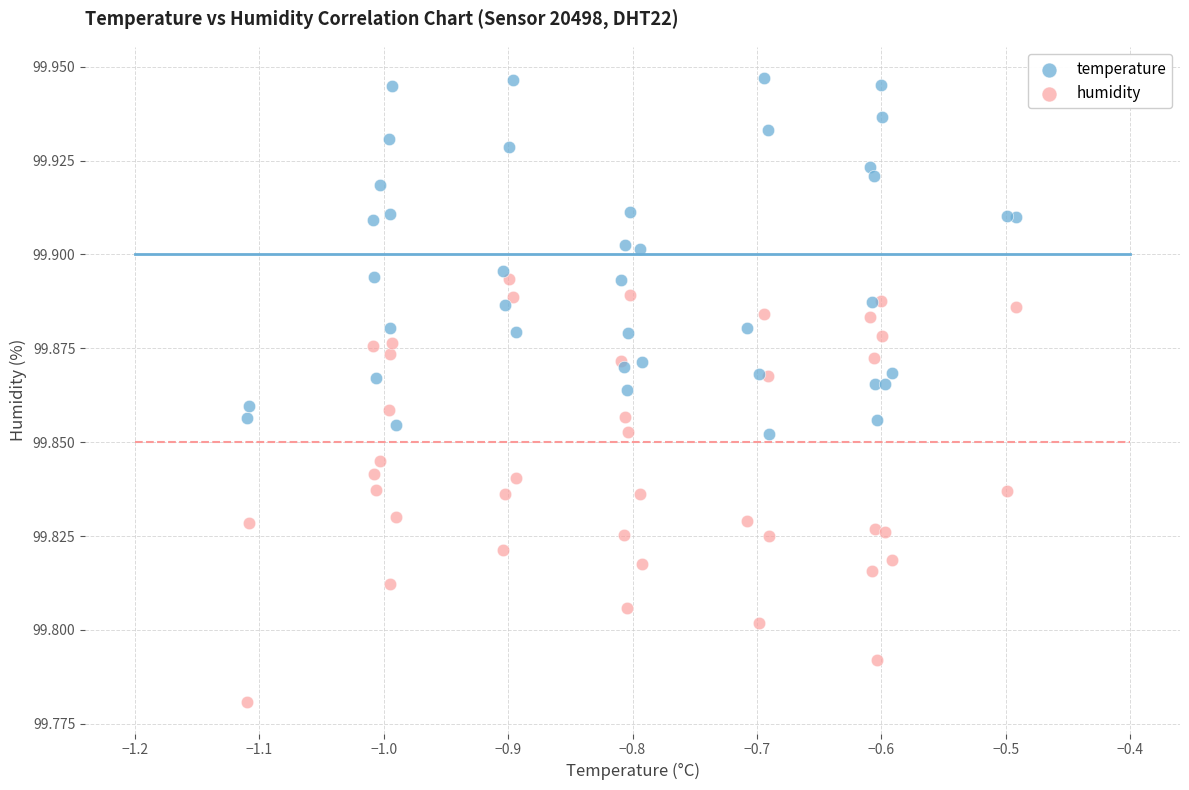

Which series has the widest spread of Y values?

humidity